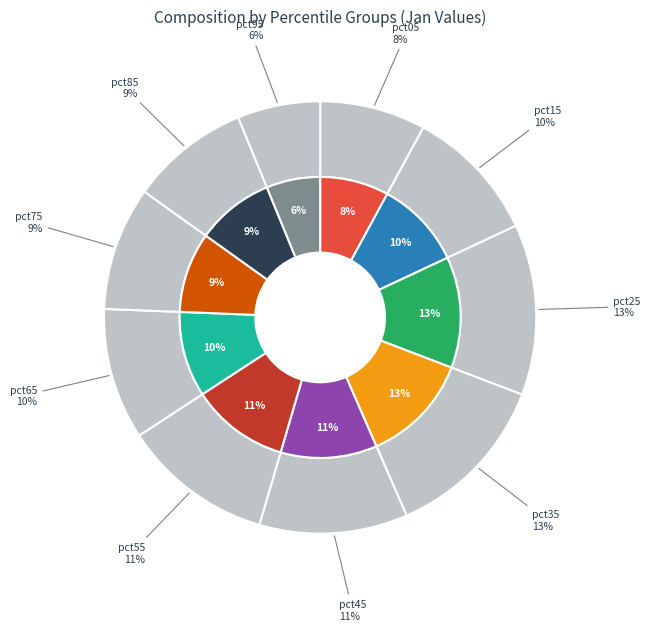

Which slice is the smallest?

pct95